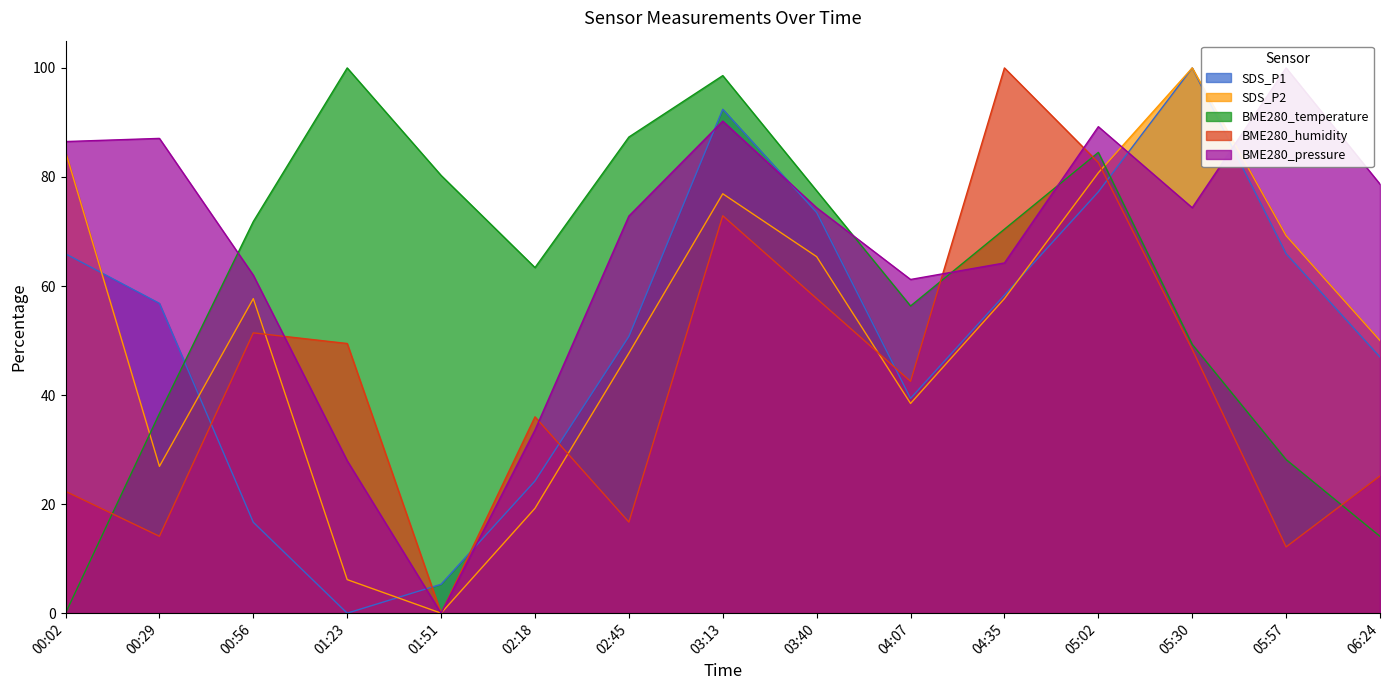

Which series has the largest total across all categories?

BME280_pressure